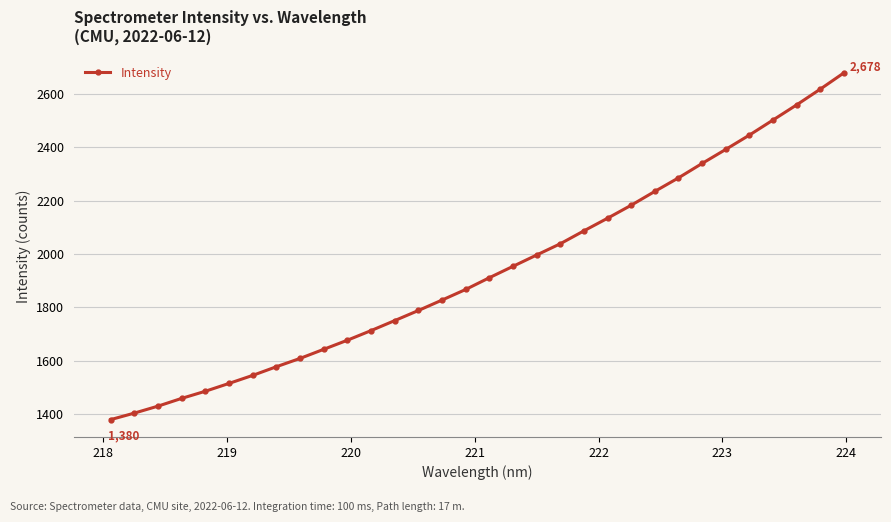

What is the greatest value displayed?

2678.5